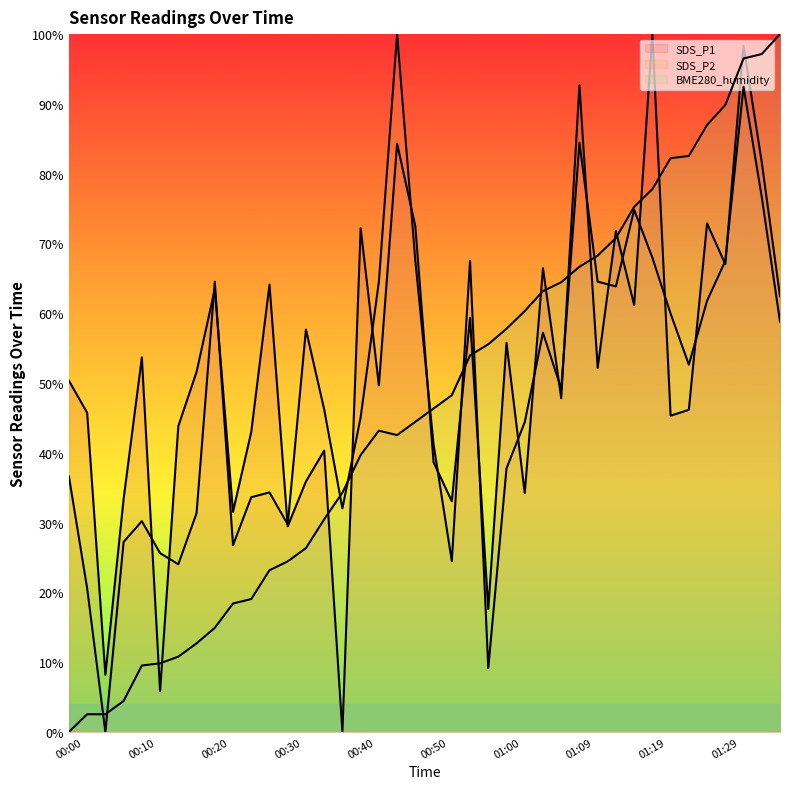

Does the chart display data point markers on the line(s)?

No